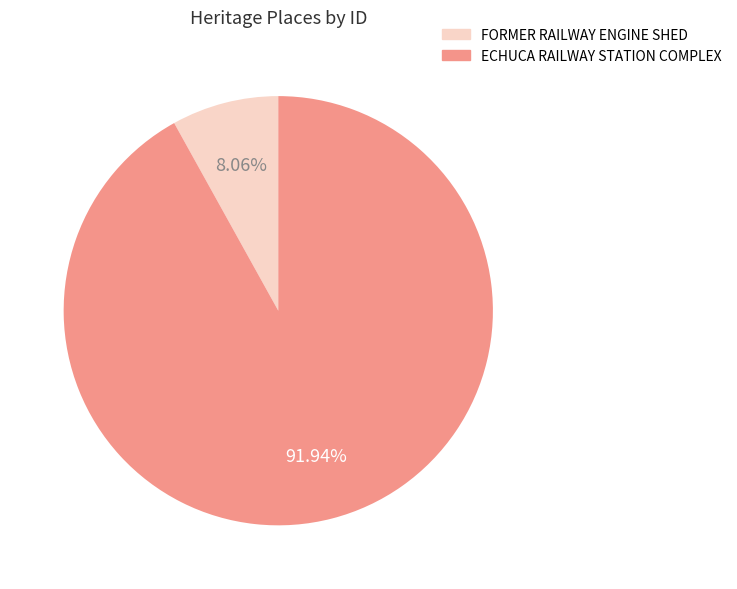

Count the number of slices in the pie.

2